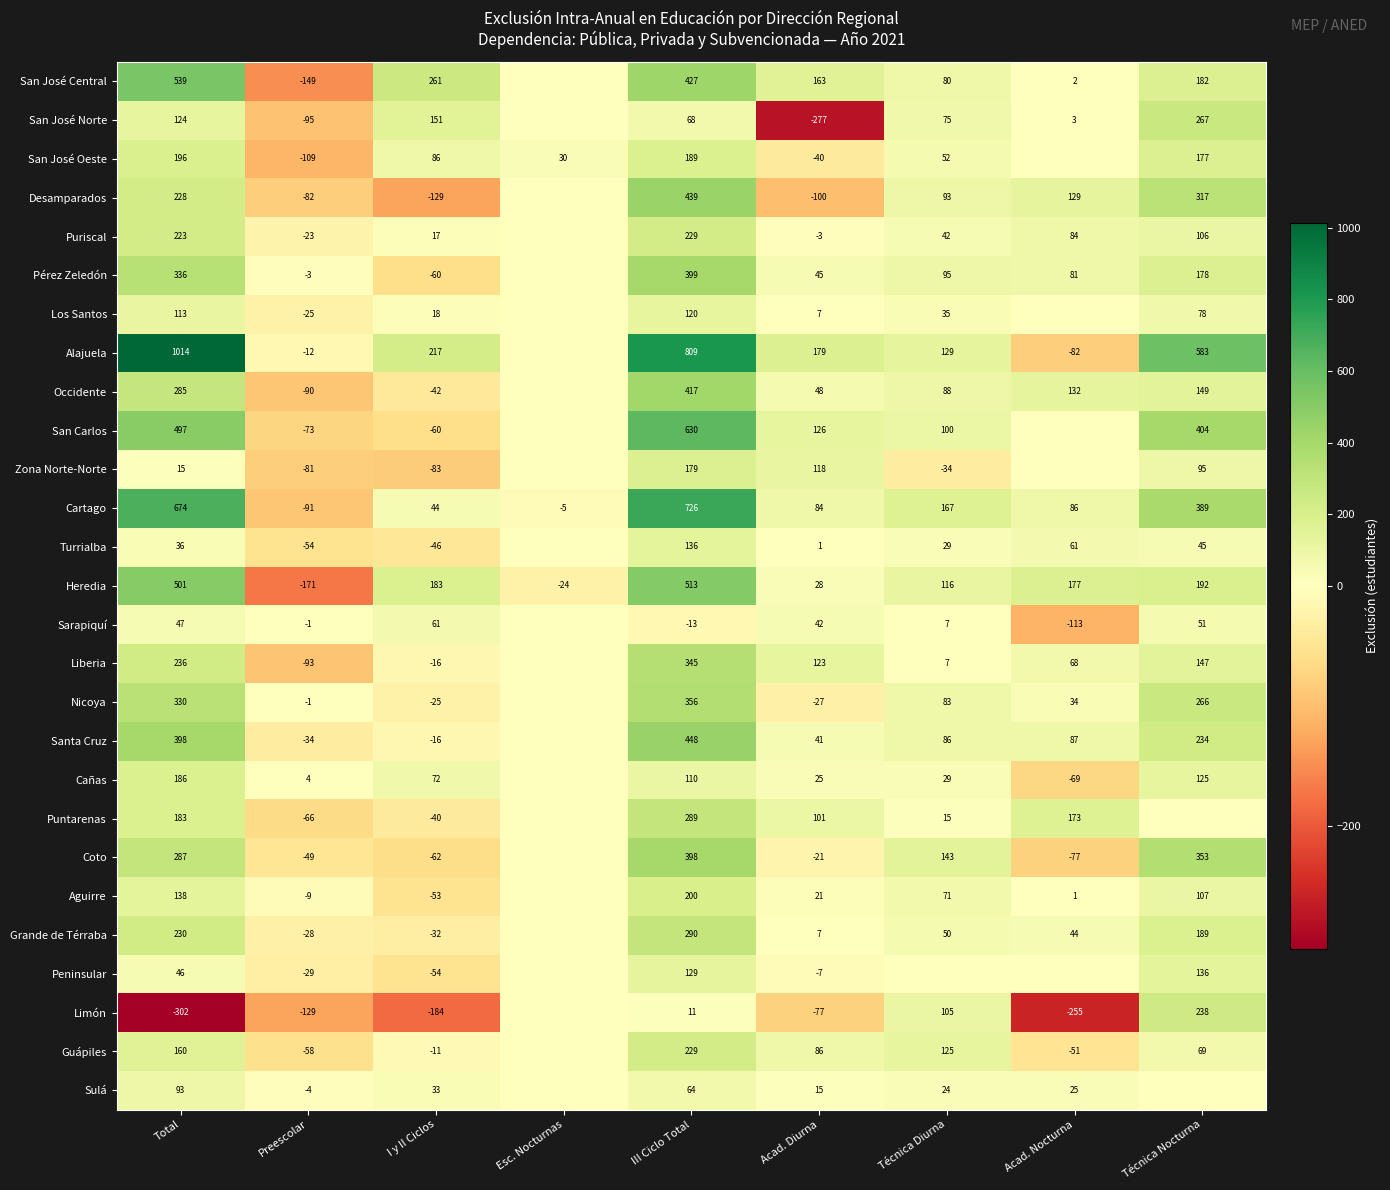

At how many categories does at least one series exceed 946?

1